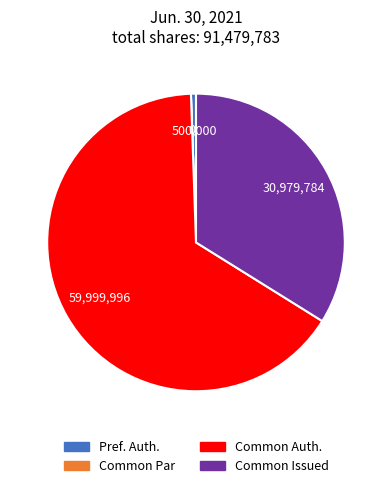

Is there a majority slice in this chart?

Yes